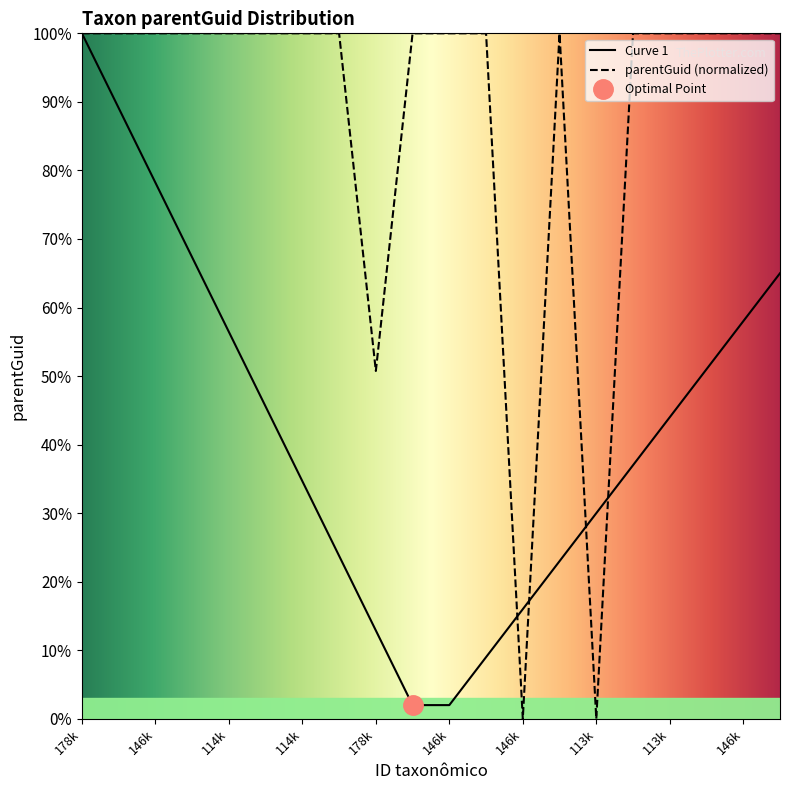

Is it true that the value at 146740 is 147.3?

False